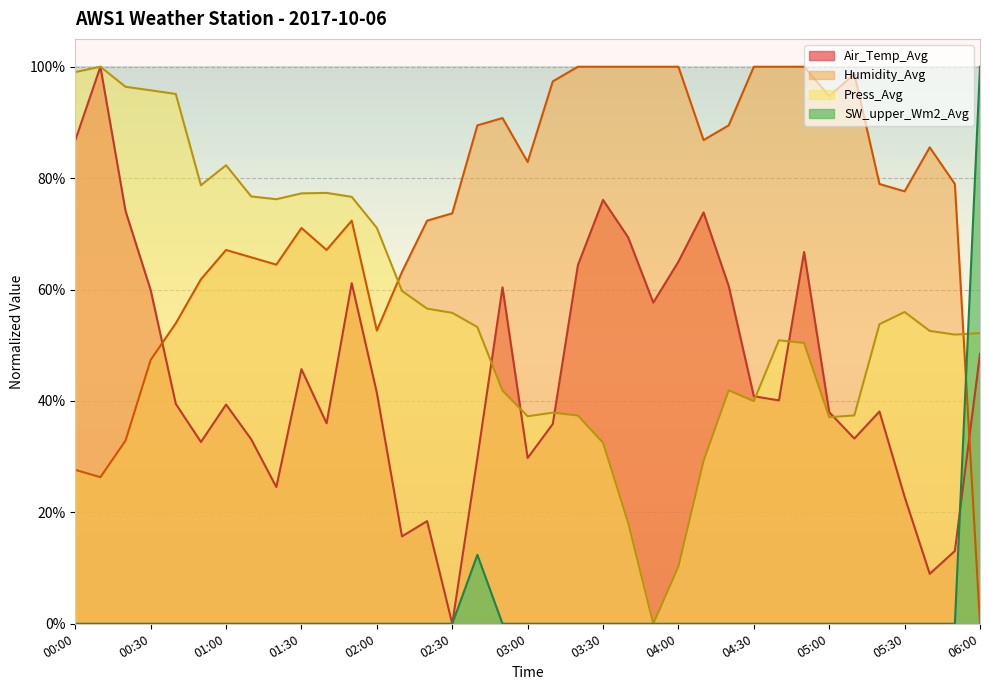

How many values in the Humidity_Avg series are below 78?

18